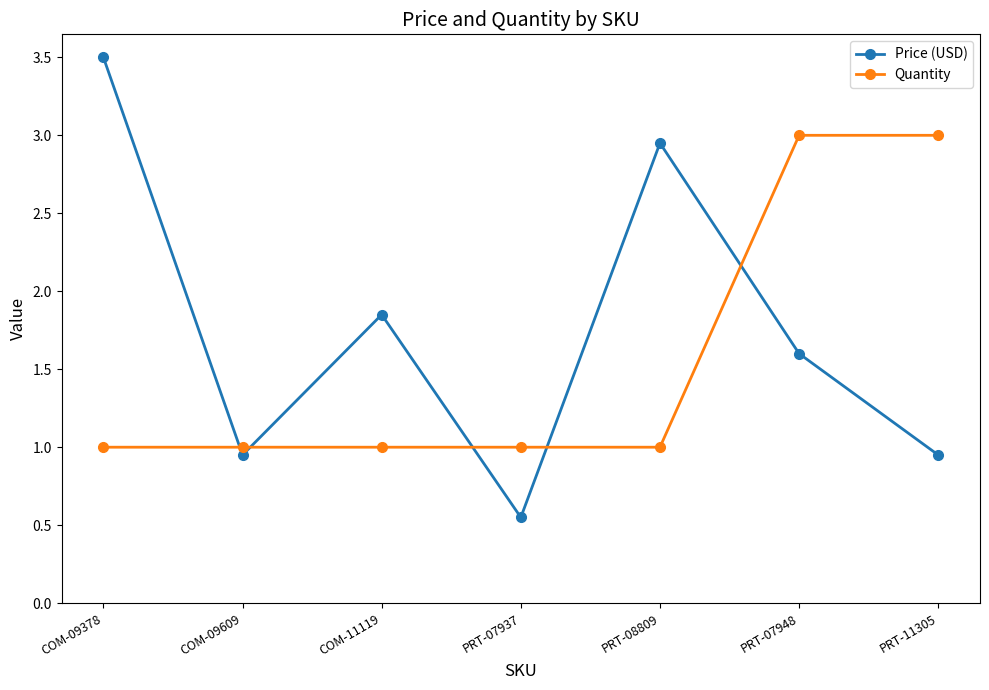

Which series changed the most between COM-11119 and PRT-11305?

Quantity